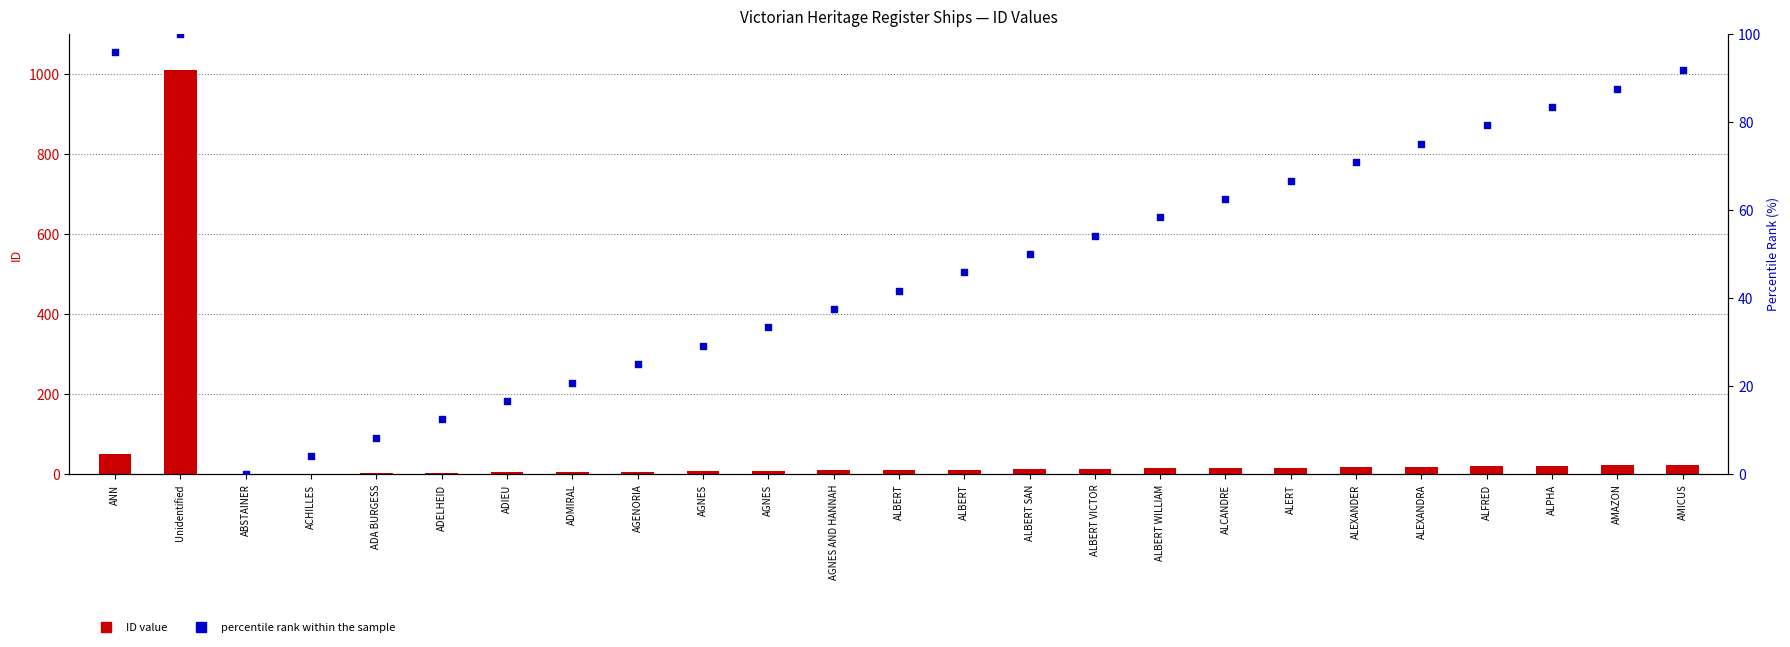

Which series reaches the minimum Y coordinate?

percentile rank within the sample